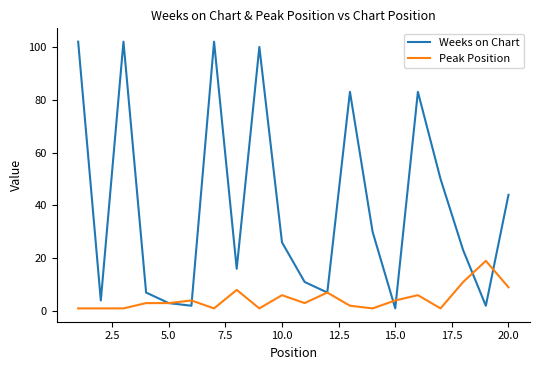

Reading left to right, list all the values displayed in this chart.

Weeks on Chart: 102	4	102	7	3	2	102	16	100	26	11	7	83	30	1	83	50	23	2	44
Peak Position: 1	1	1	3	3	4	1	8	1	6	3	7	2	1	4	6	1	11	19	9